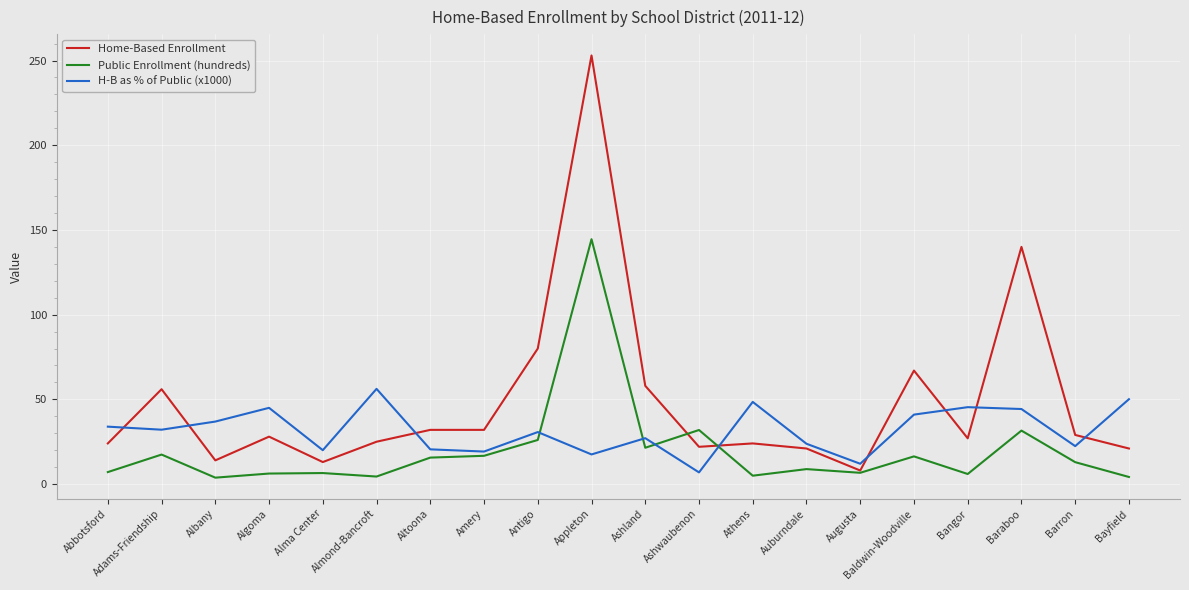

What position from the right is Adams-Friendship?

19